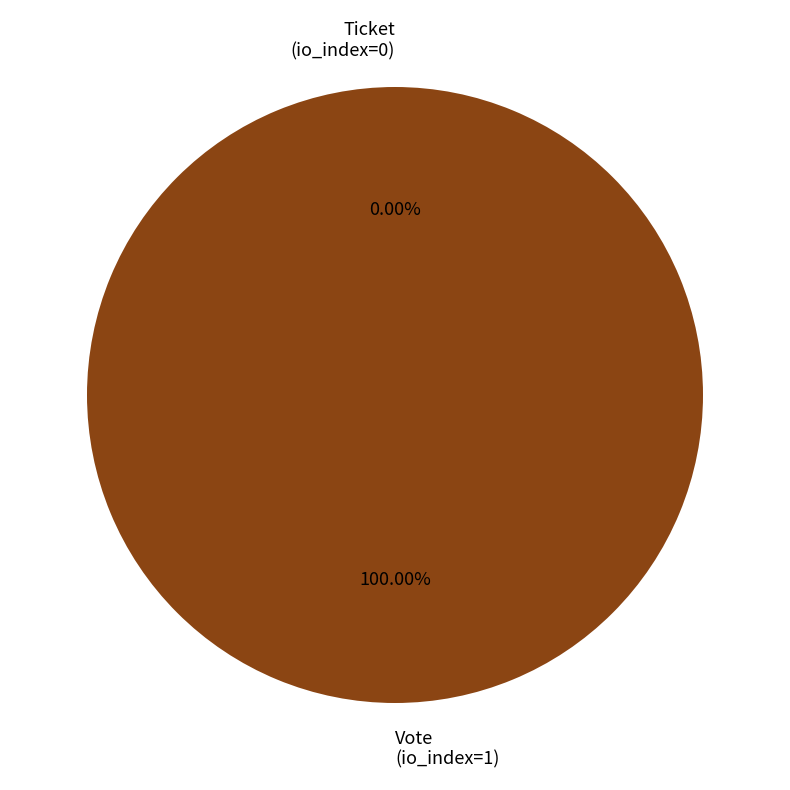

Which slice is the smallest?

Ticket (io_index=0)